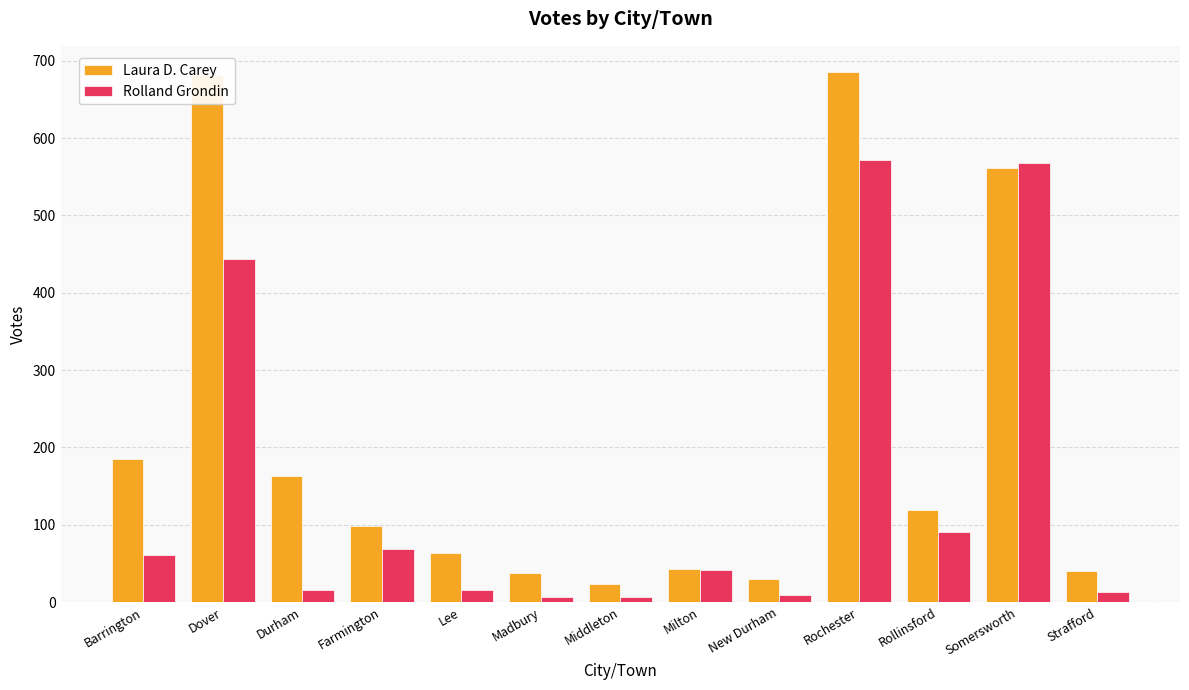

How many distinct data groups are displayed?

2